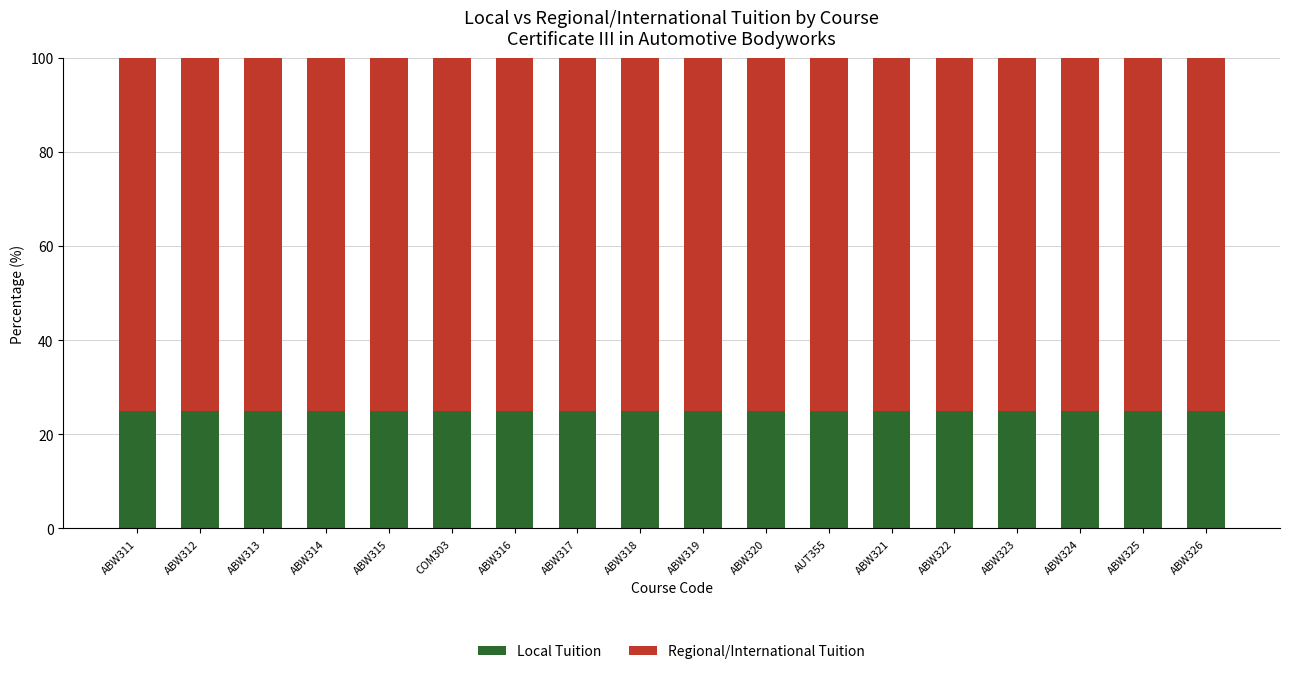

What is the sum of all Local Tuition values?

450.0